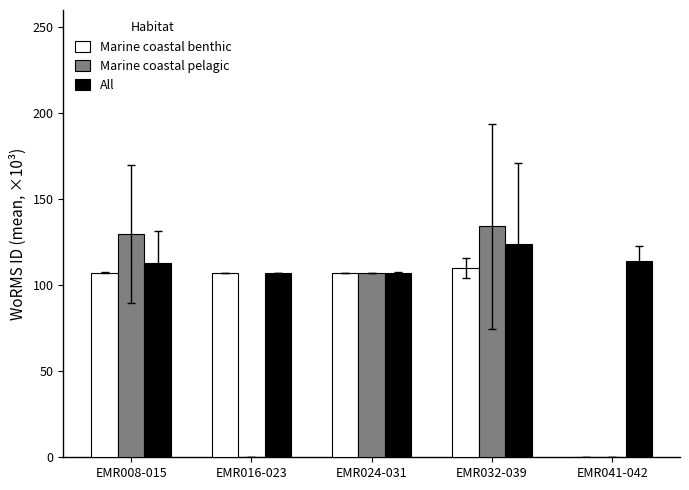

Is it true that Marine coastal benthic equals 157.2 at EMR016-023?

False